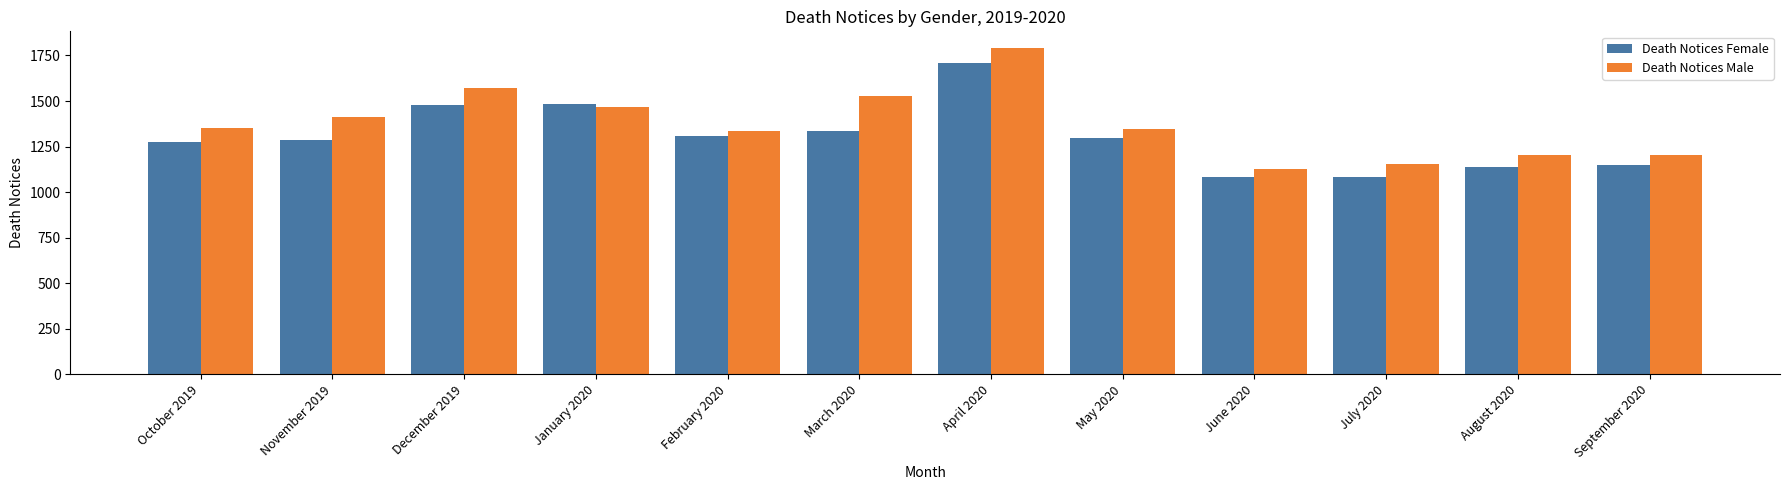

What is the lowest value of the Death Notices Female series?

1081